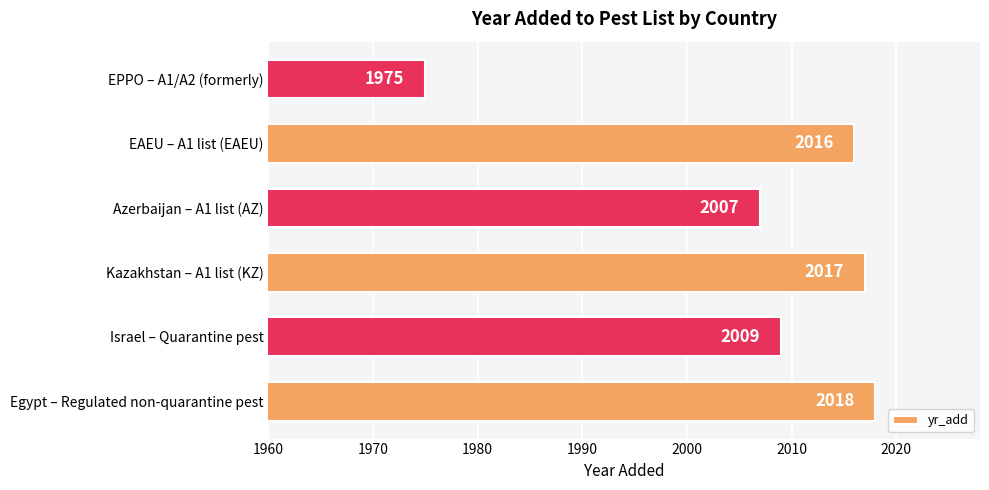

Between Azerbaijan – A1 list (AZ) and EAEU – A1 list (EAEU), which is larger?

EAEU – A1 list (EAEU)